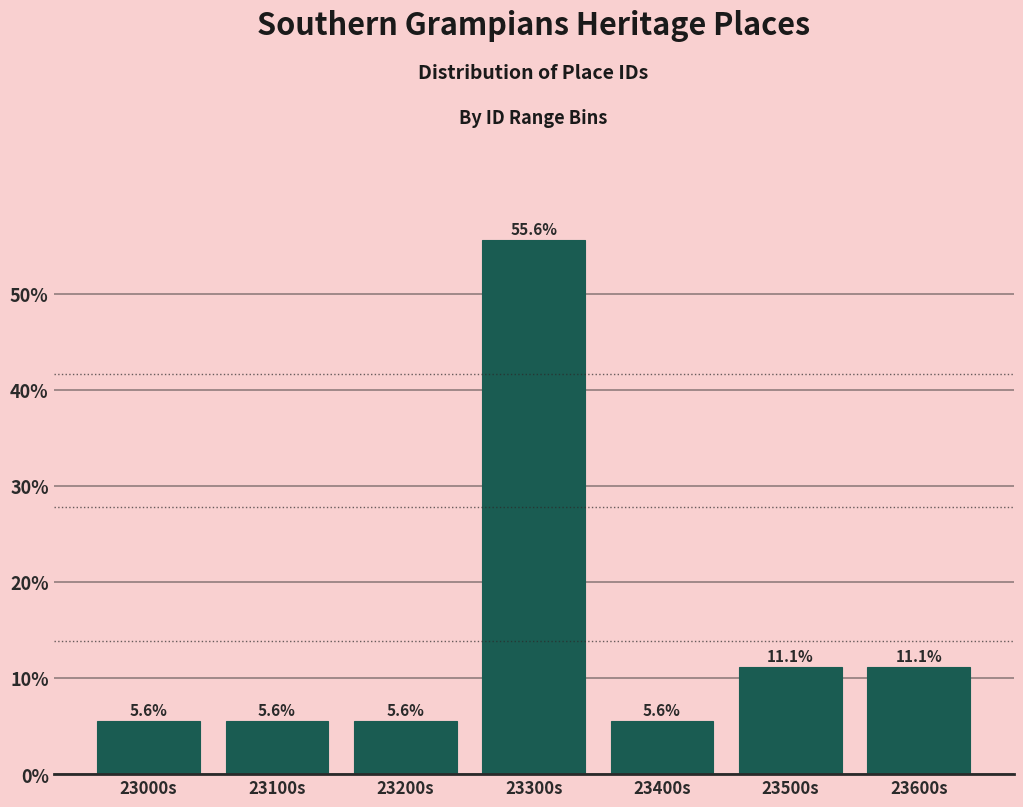

Reading left to right, transcribe all the data shown in this chart.

23000s=5.6	23100s=5.6	23200s=5.6	23300s=55.6	23400s=5.6	23500s=11.1	23600s=11.1